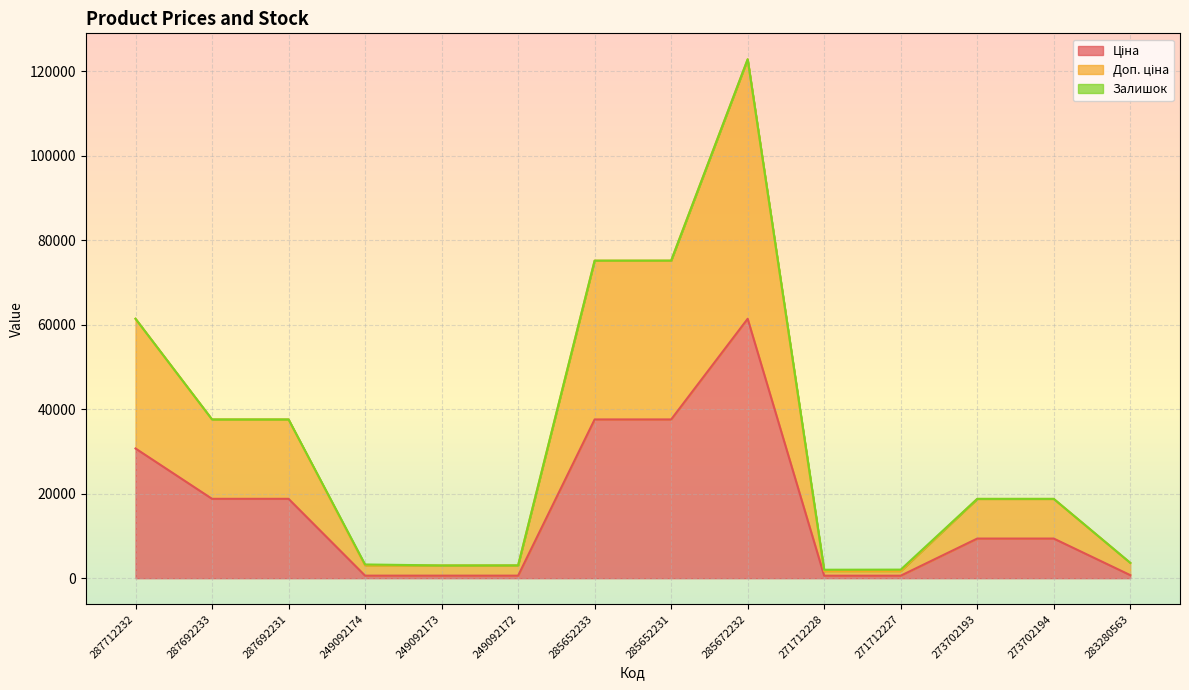

In Ціна, how many points are higher than both neighbors (excluding endpoints)?

1